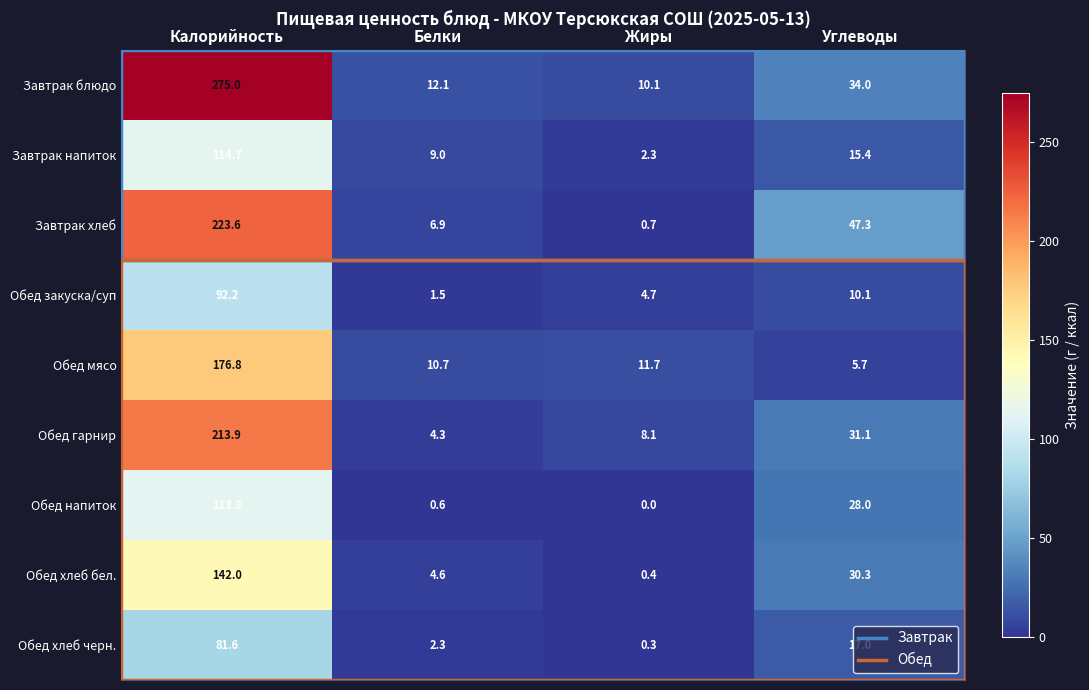

True or false: Завтрак напиток has a value of 2.3 at Жиры.

True